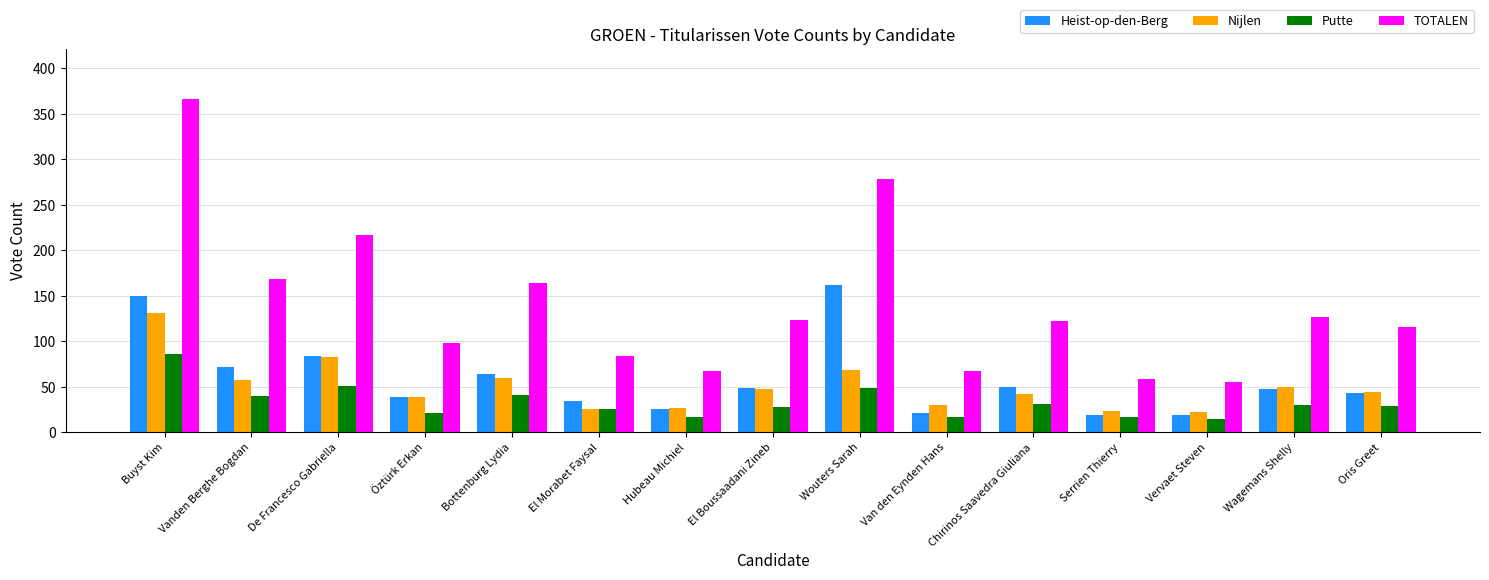

What is the smallest value displayed?

14